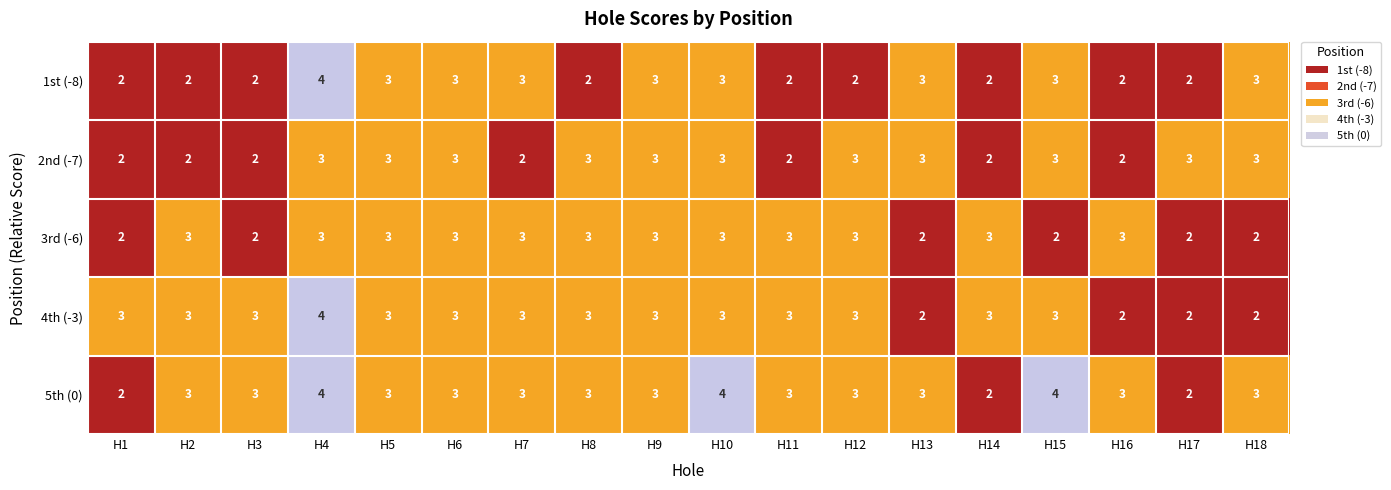

What is the difference between the highest and lowest values at H13?

1